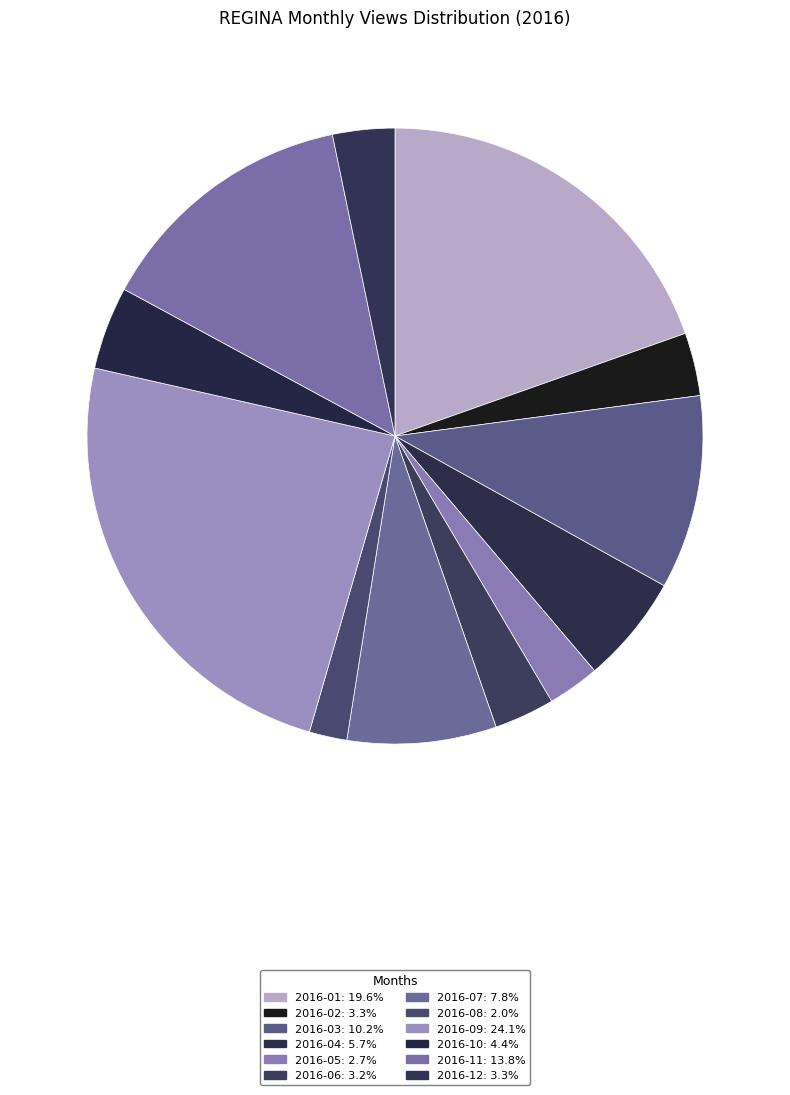

Is the sum of 2016-08 and 2016-07 greater than half?

No